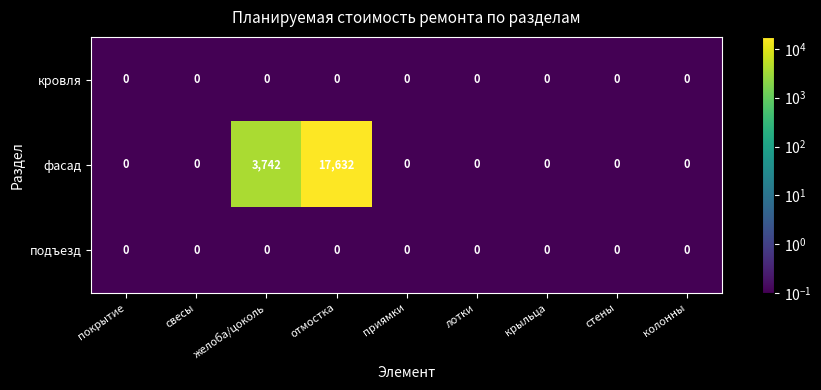

Is the value of кровля at желоба/цоколь greater than the value of фасад at желоба/цоколь?

No